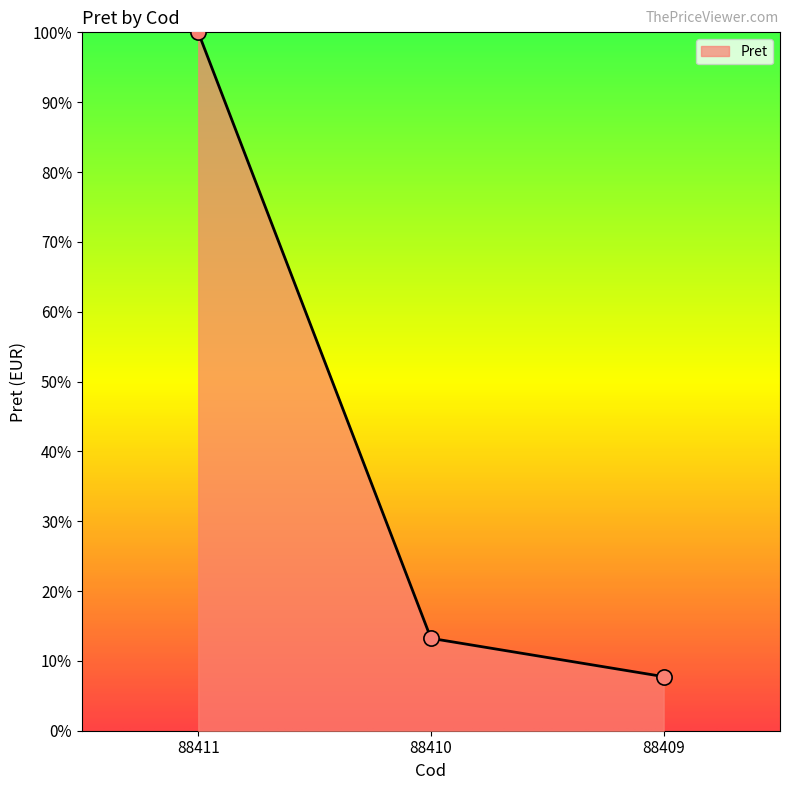

What is the change in value from 88411 to 88410?

-0.9